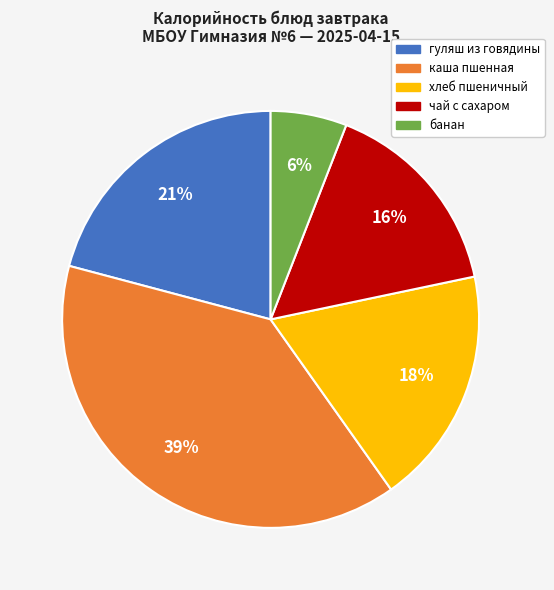

How many slices are in this pie chart?

5